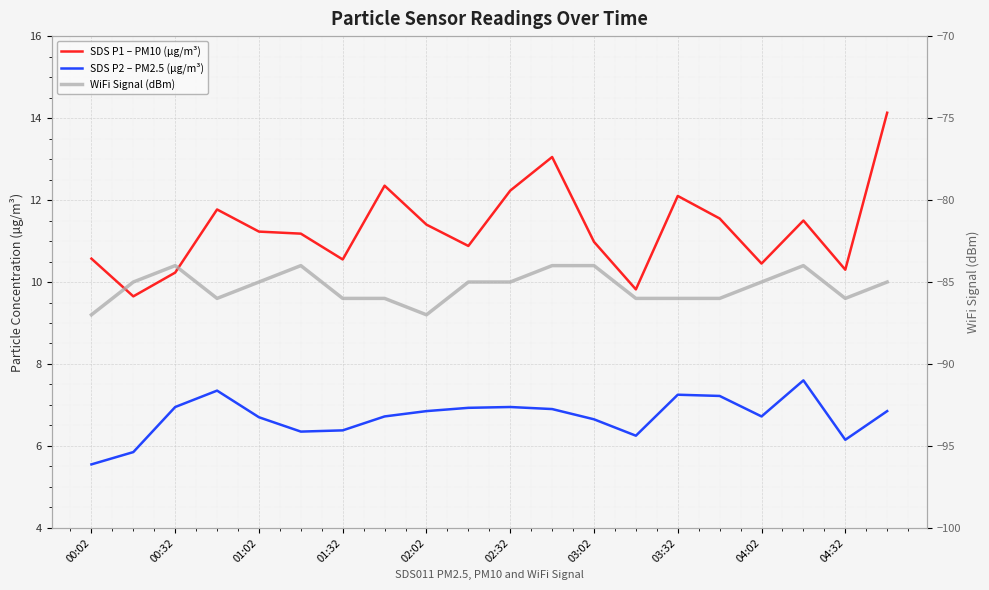

Between 01:02 and 02:32, which is larger?

02:32